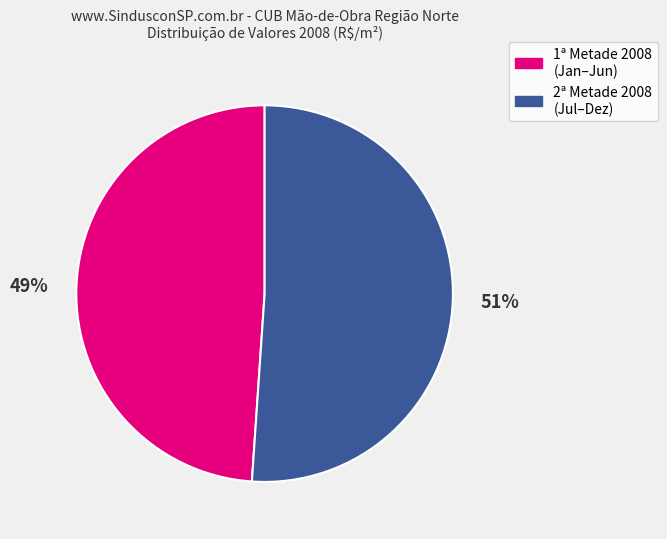

Is there a majority slice in this chart?

Yes